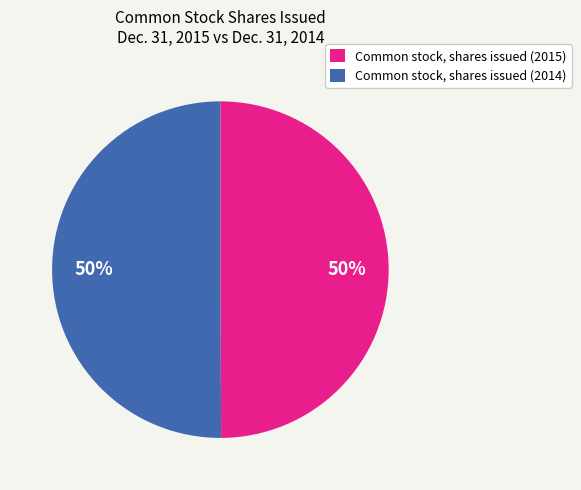

Count the number of slices in the pie.

2